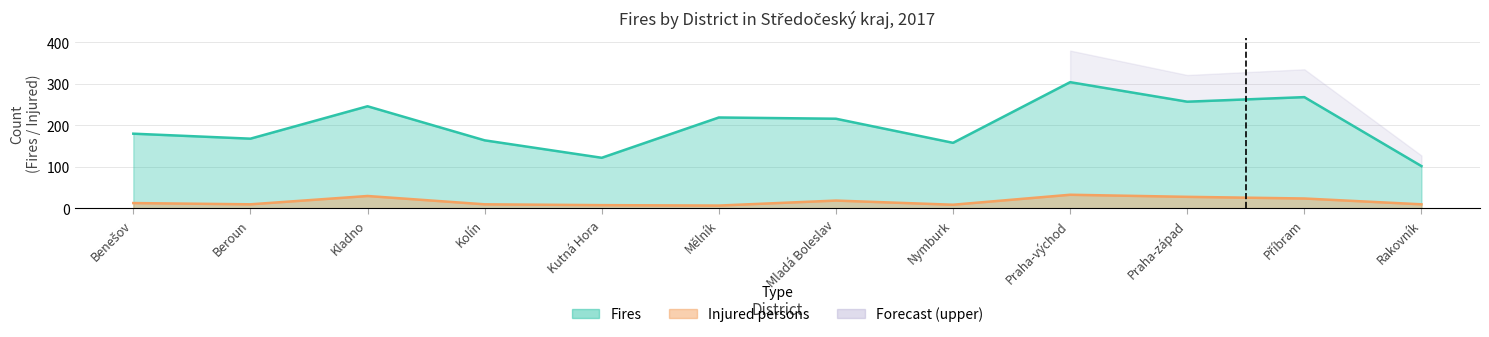

Where is Fires nearest to the value 203?

Mladá Boleslav